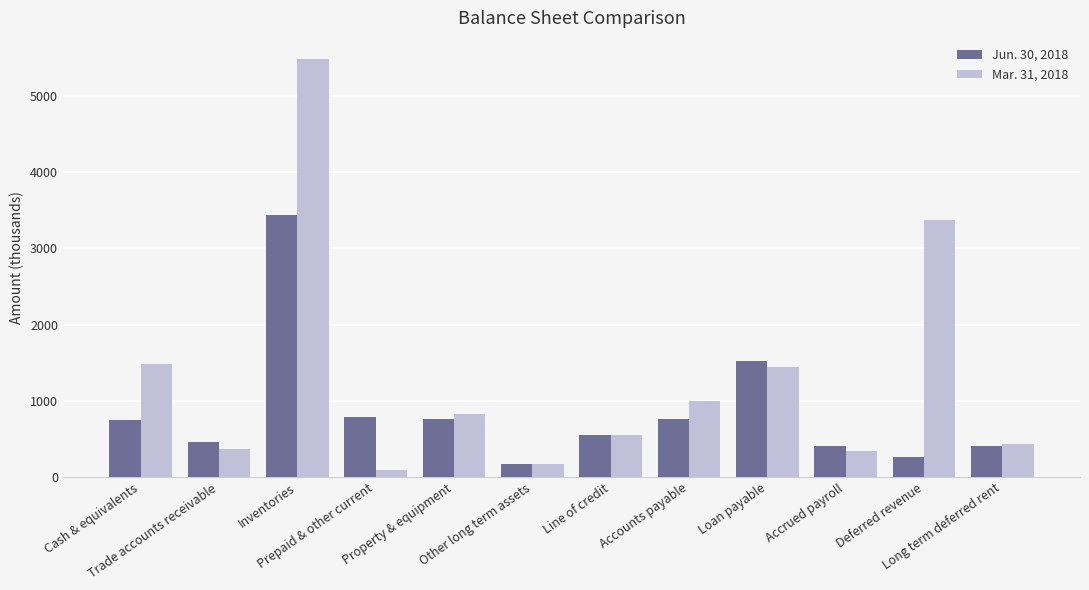

Is it true that Jun. 30, 2018 equals 756 at Accounts payable?

True